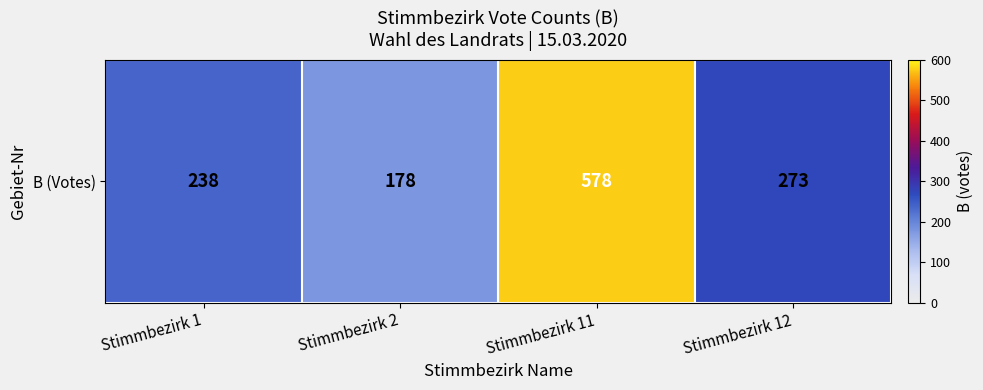

Which label corresponds to the largest value in the chart?

Stimmbezirk 11